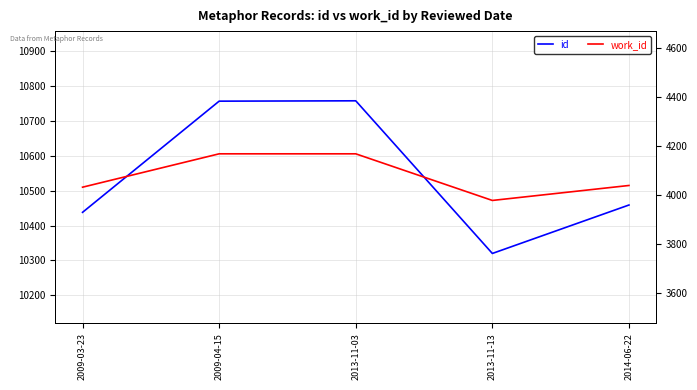

Is the value of work_id at 2009-04-15 greater than the value of id at 2013-11-13?

No